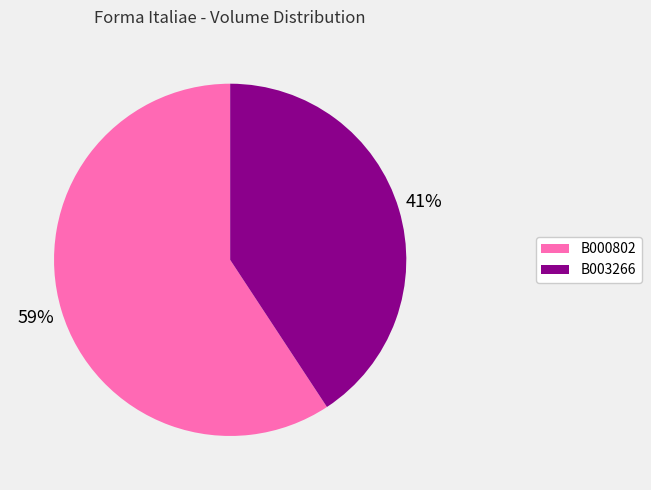

The B000802 slice represents 47% of the pie. True or false?

False